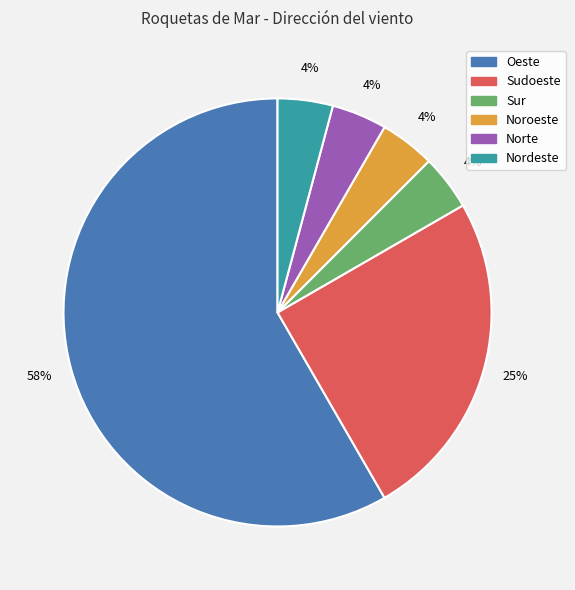

To the nearest percent, what portion does Sudoeste represent?

25%